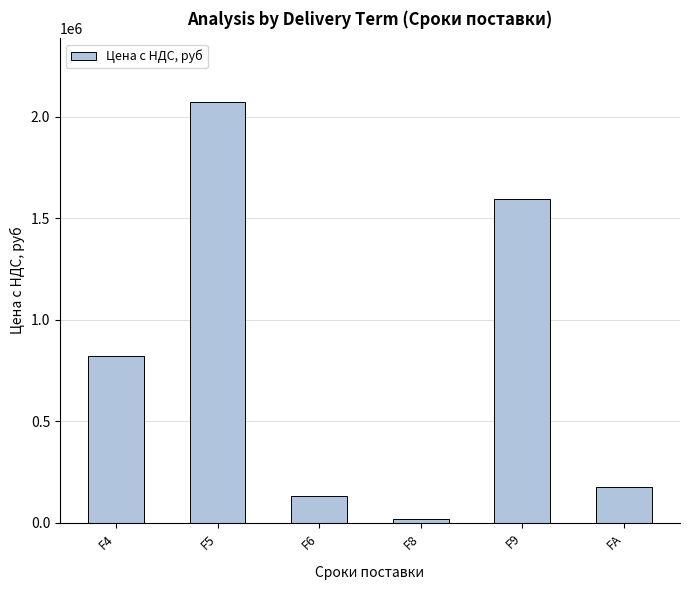

Which has a higher value, FA or F5?

F5